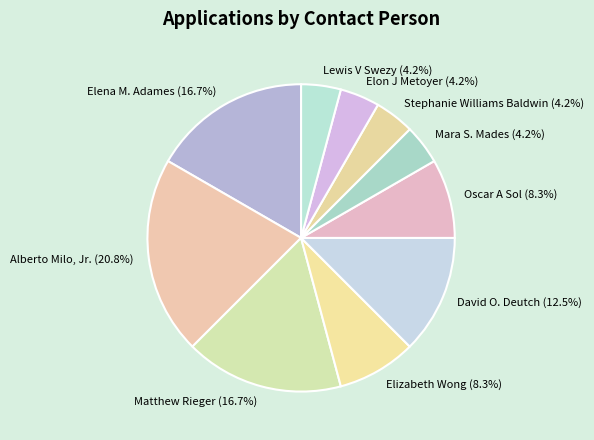

What is the largest slice in the pie chart?

Alberto Milo, Jr.